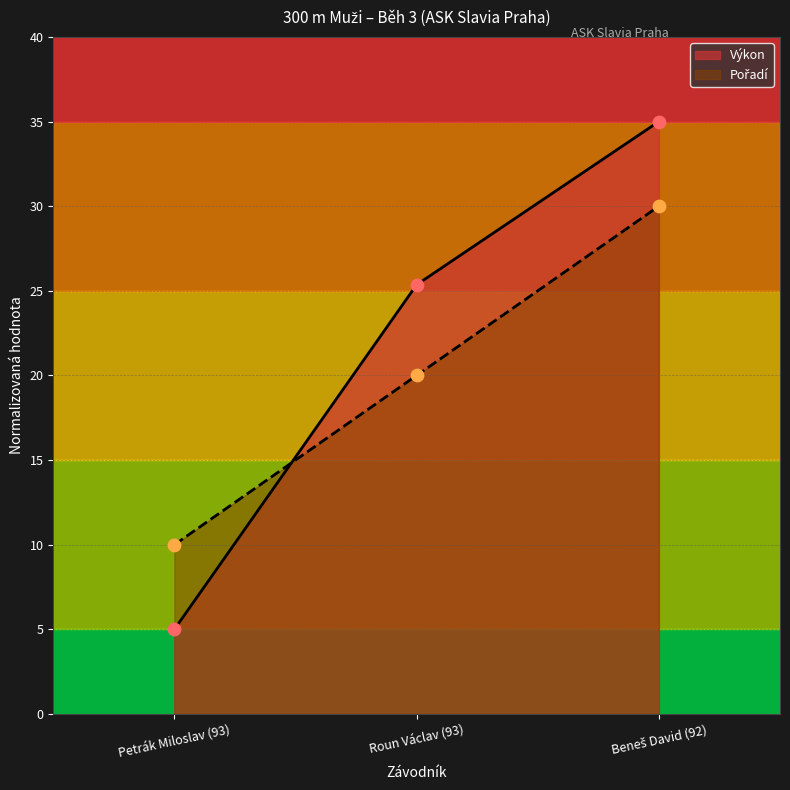

Which series reaches the minimum Y coordinate?

Výkon